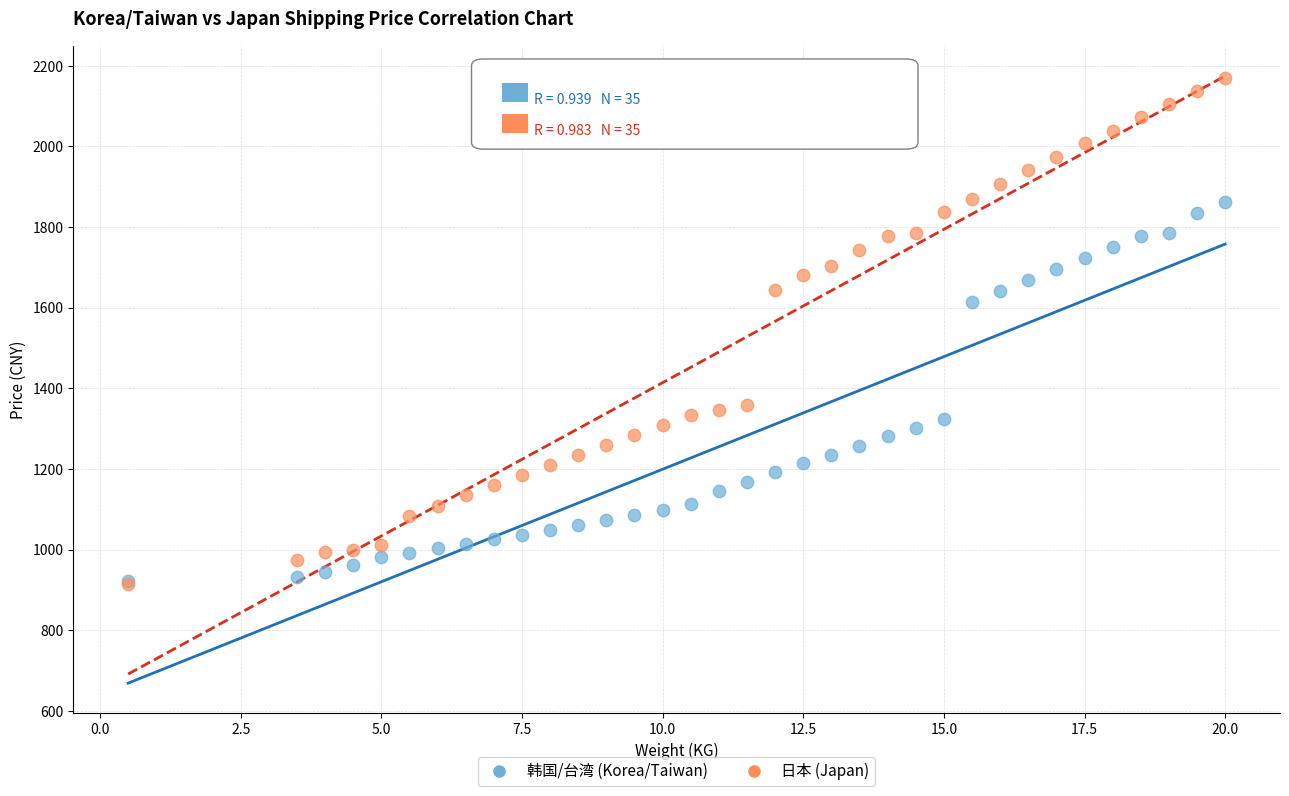

In the 日本 (Japan) series, what Y value is closest to 1542?

1643.0